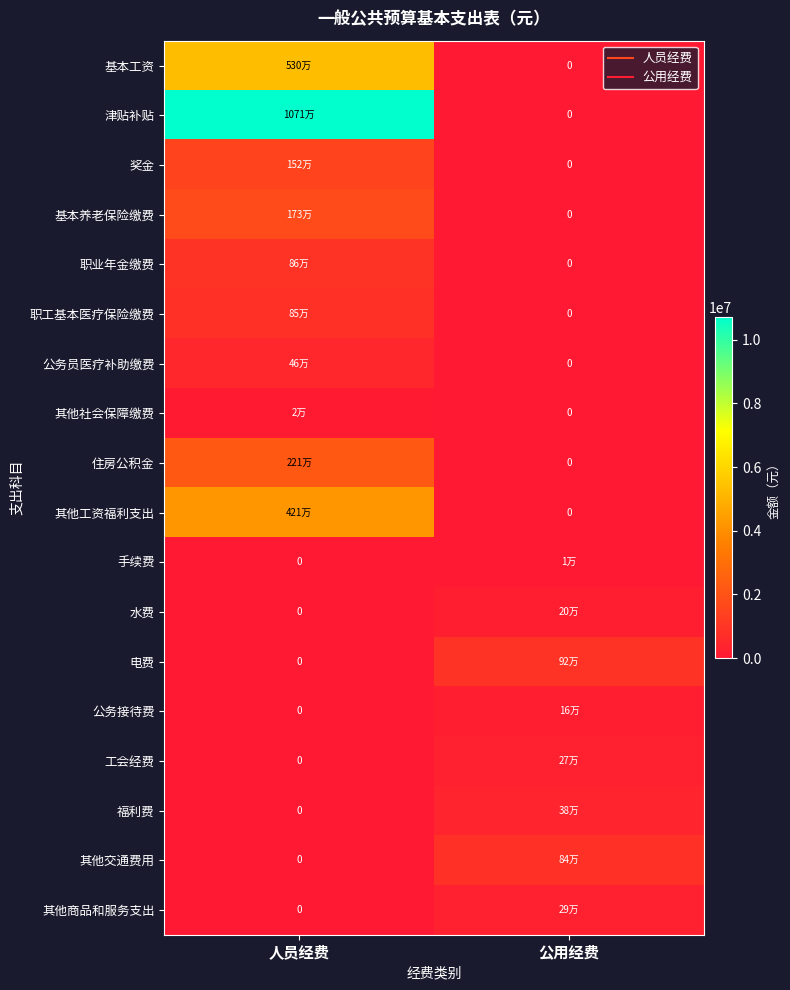

At which label does 手续费 reach its peak?

公用经费